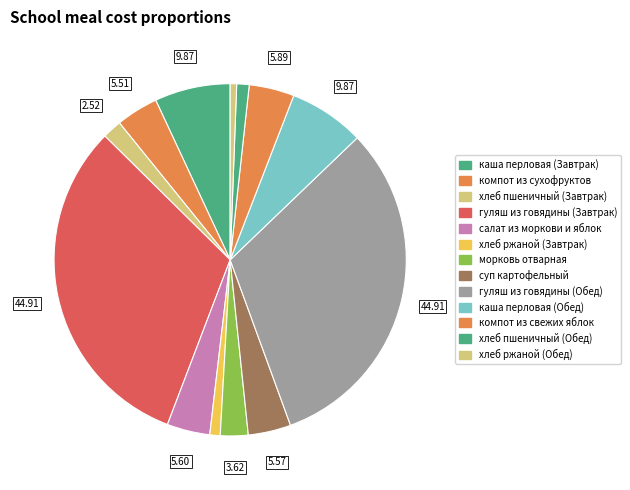

Combined, do гуляш из говядины (Обед) and салат из моркови и яблок account for over 50%?

No